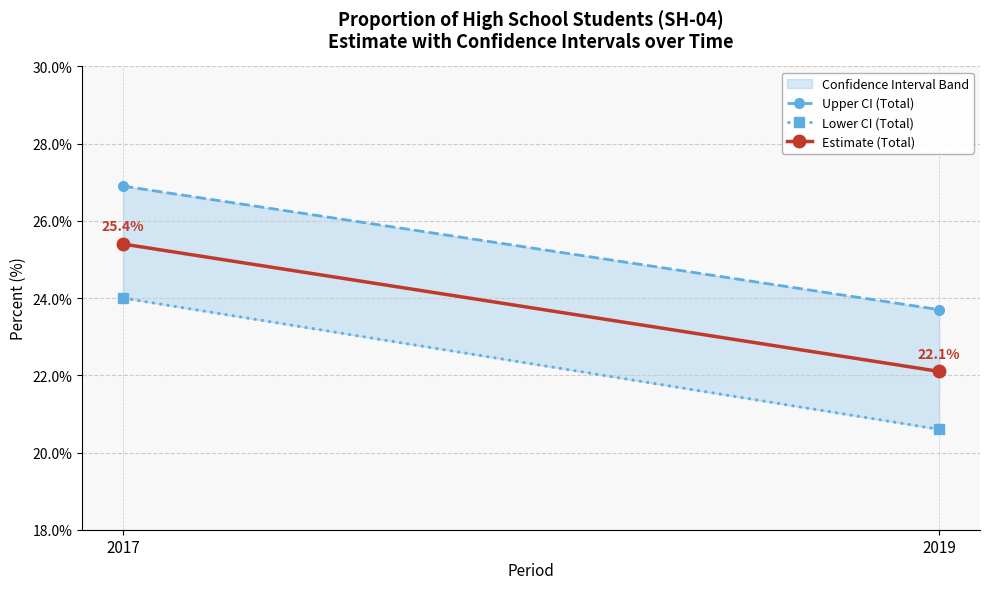

List the series in order of their overall mean, lowest first.

Lower CI (Total), Estimate (Total), Upper CI (Total)